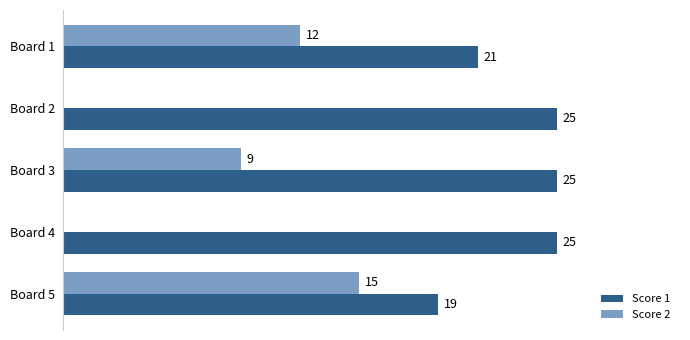

At which label is Score 1 closest to 22?

Board 1